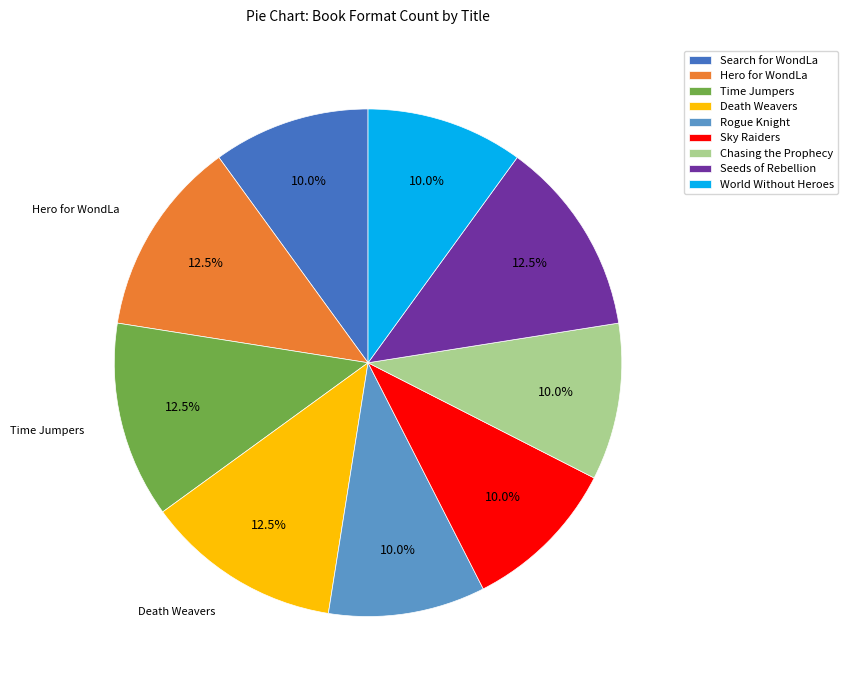

To the nearest percent, what is the average slice percentage?

11%